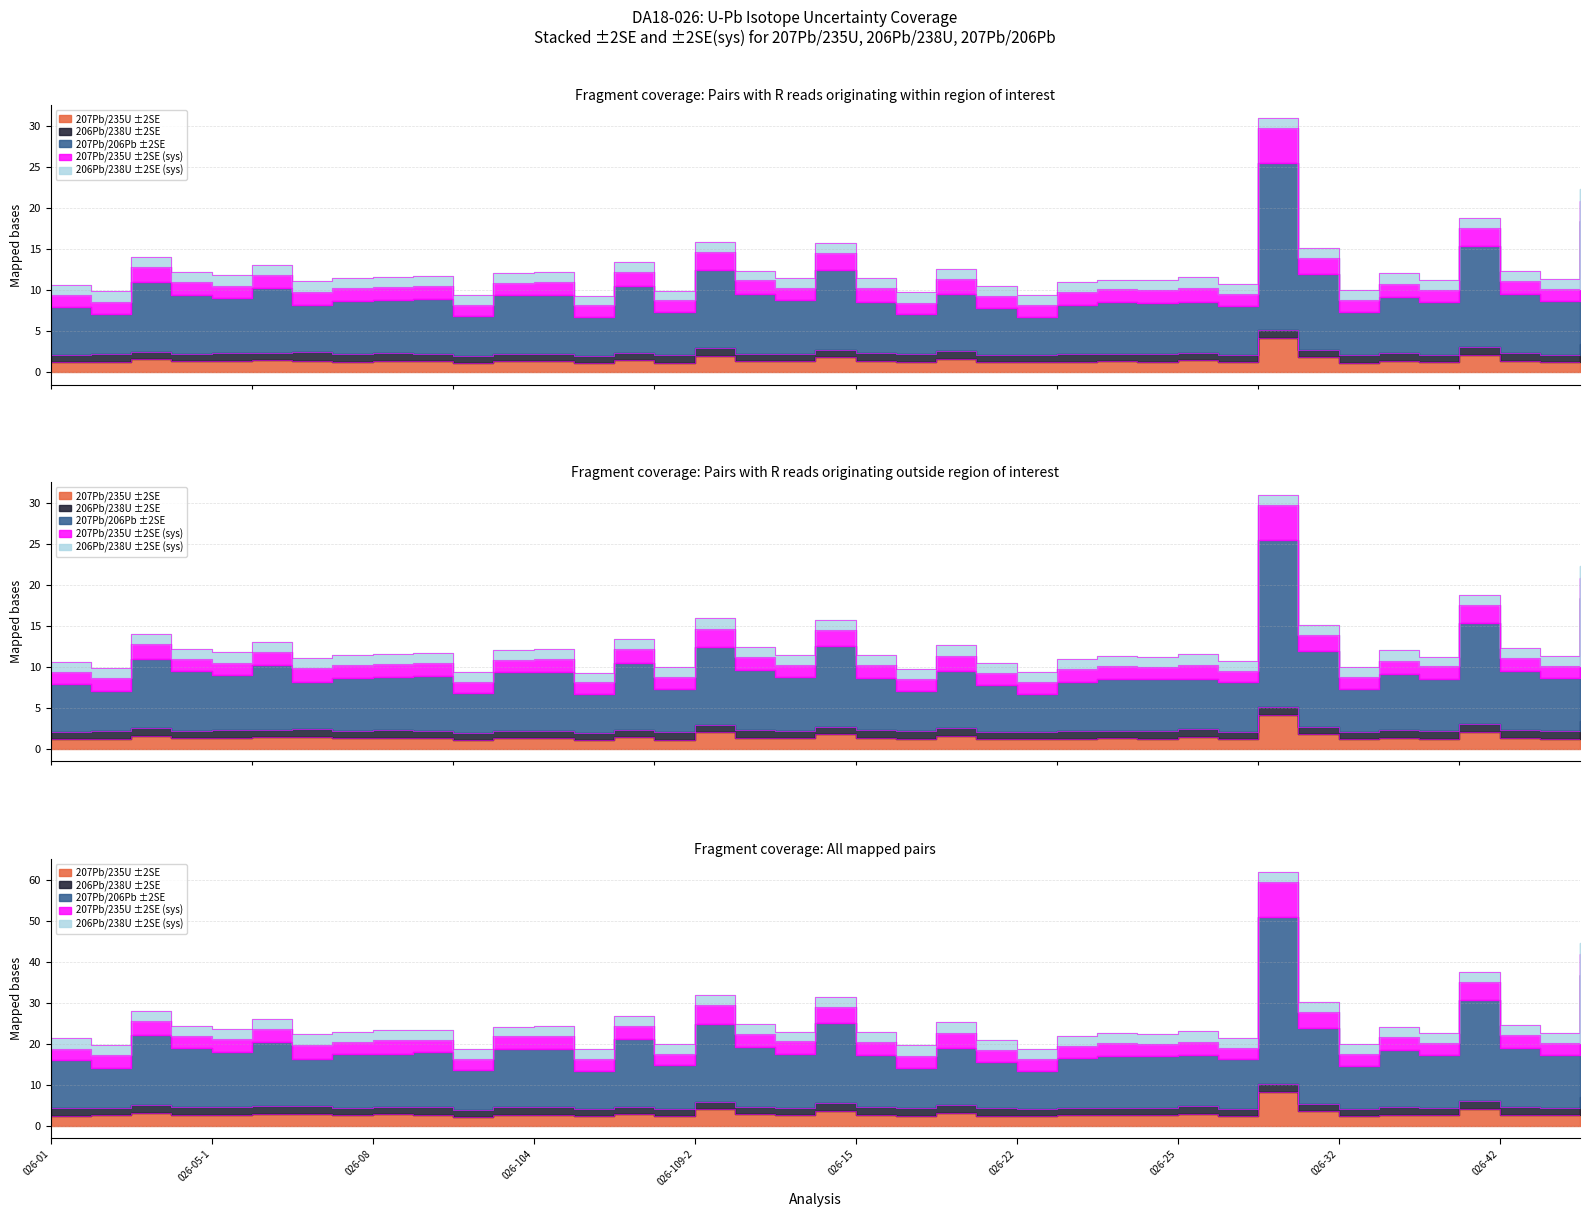

What is the sum of all 207Pb/235U ±2SE (sys) values?

56.4